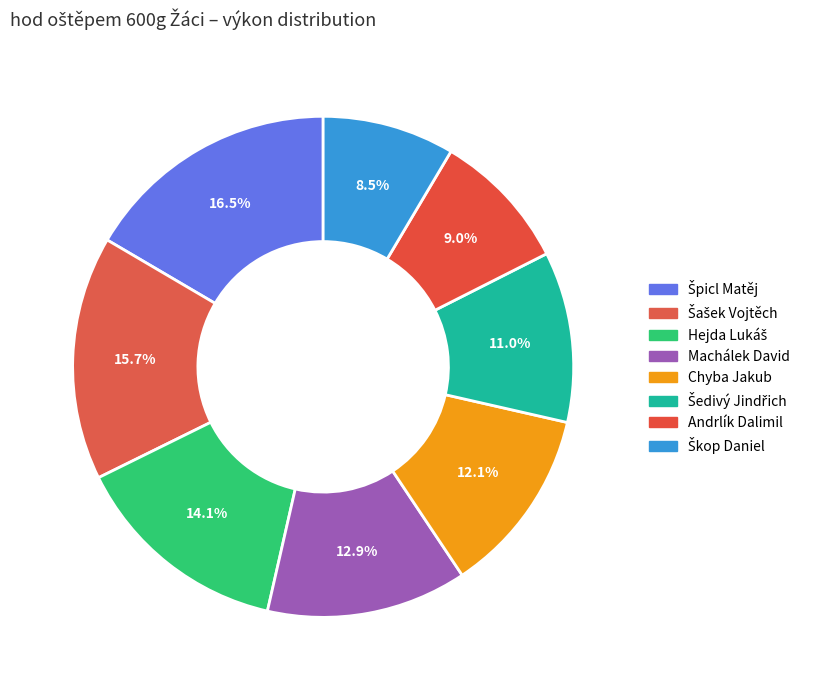

Does Machálek David account for over 50% of the chart?

No